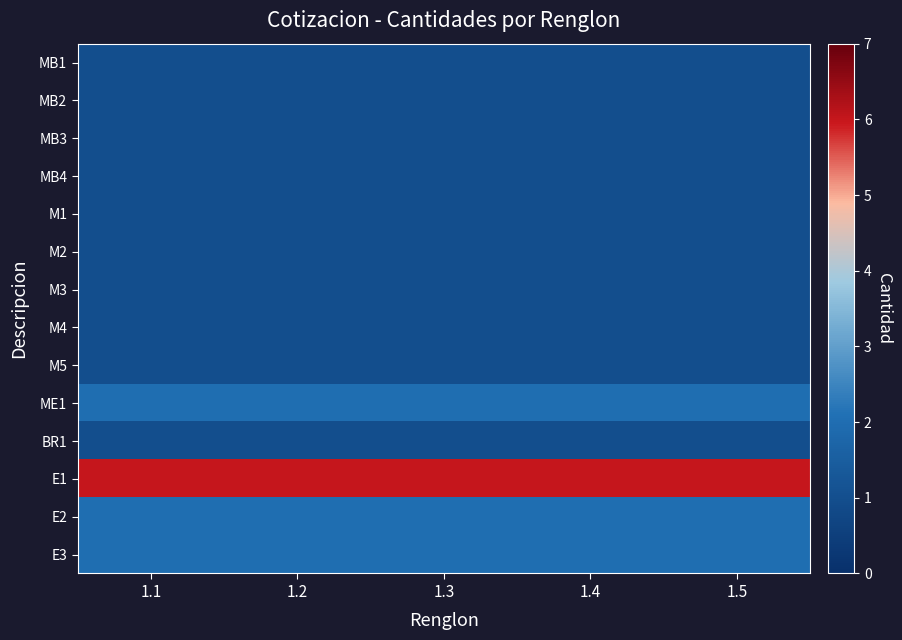

What is the minimum value shown in the chart?

1